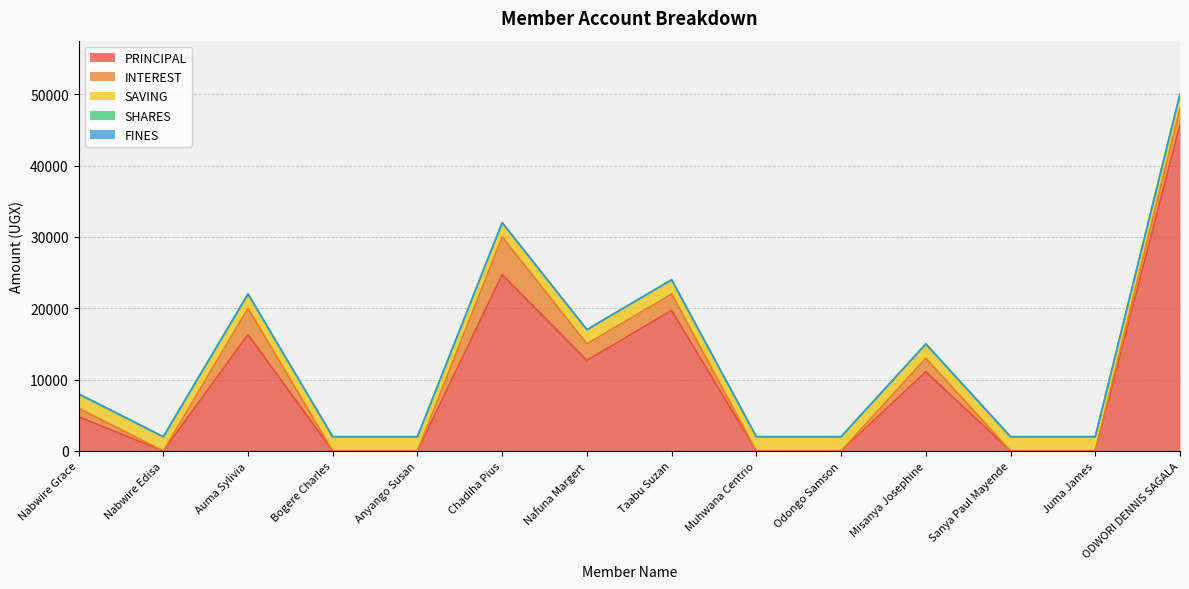

True or false: INTEREST has a value of 1946 at Muhwana Centrio.

False